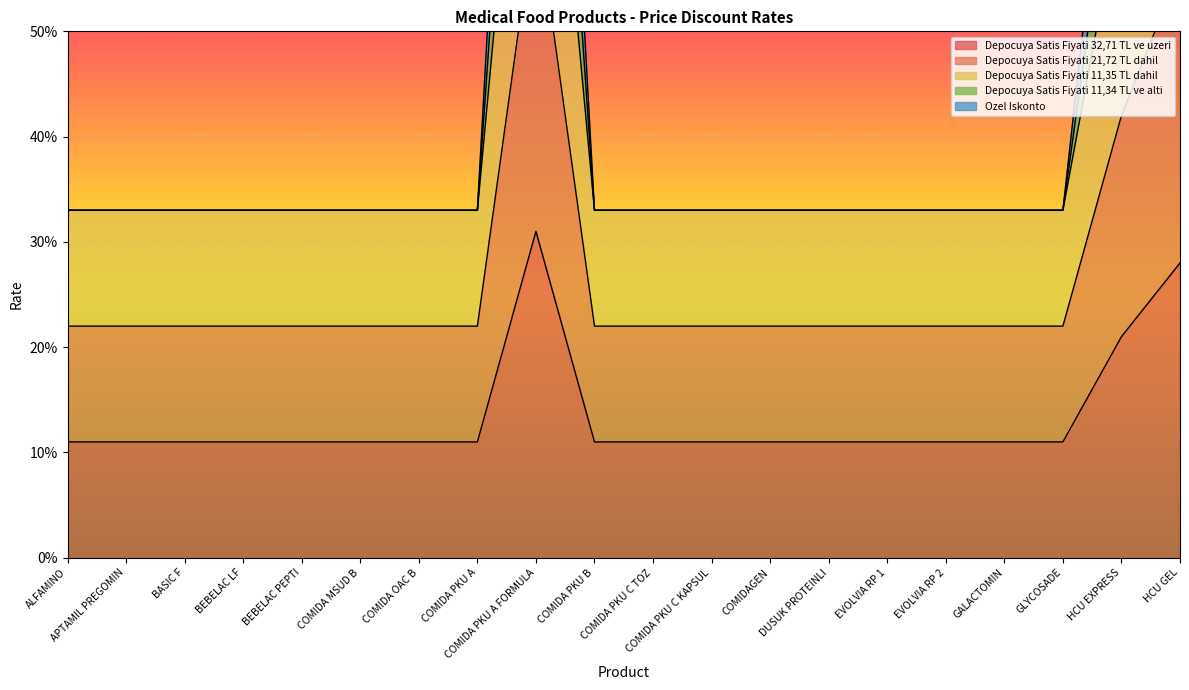

What position from the left is COMIDA MSUD B?

6